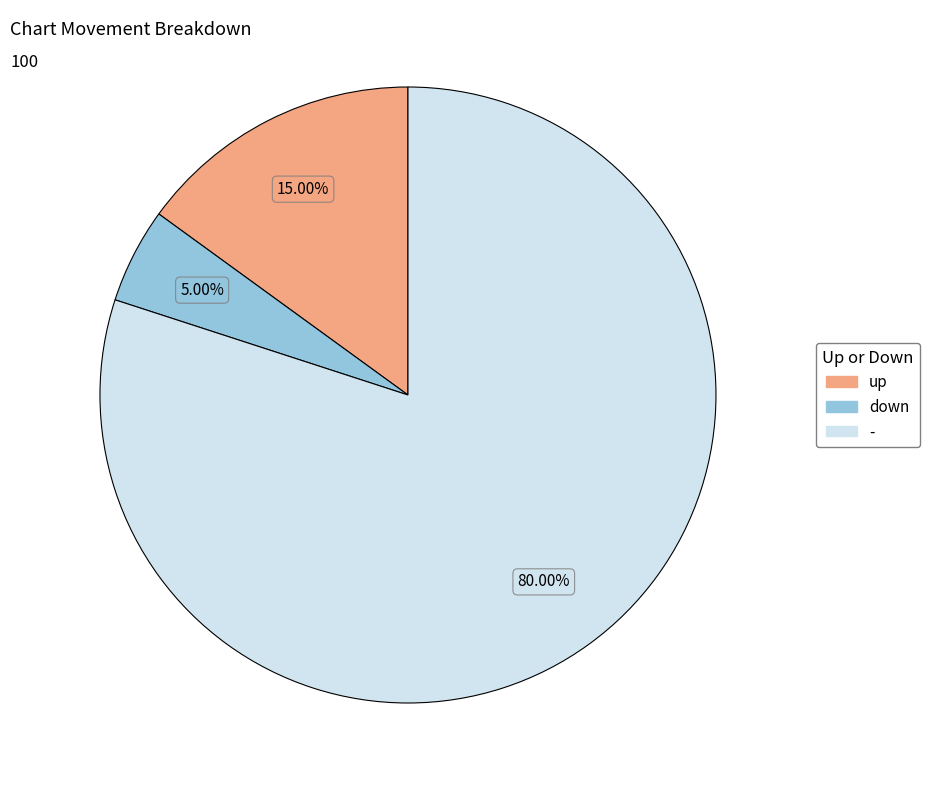

How much of the chart is everything except down?

95.0%